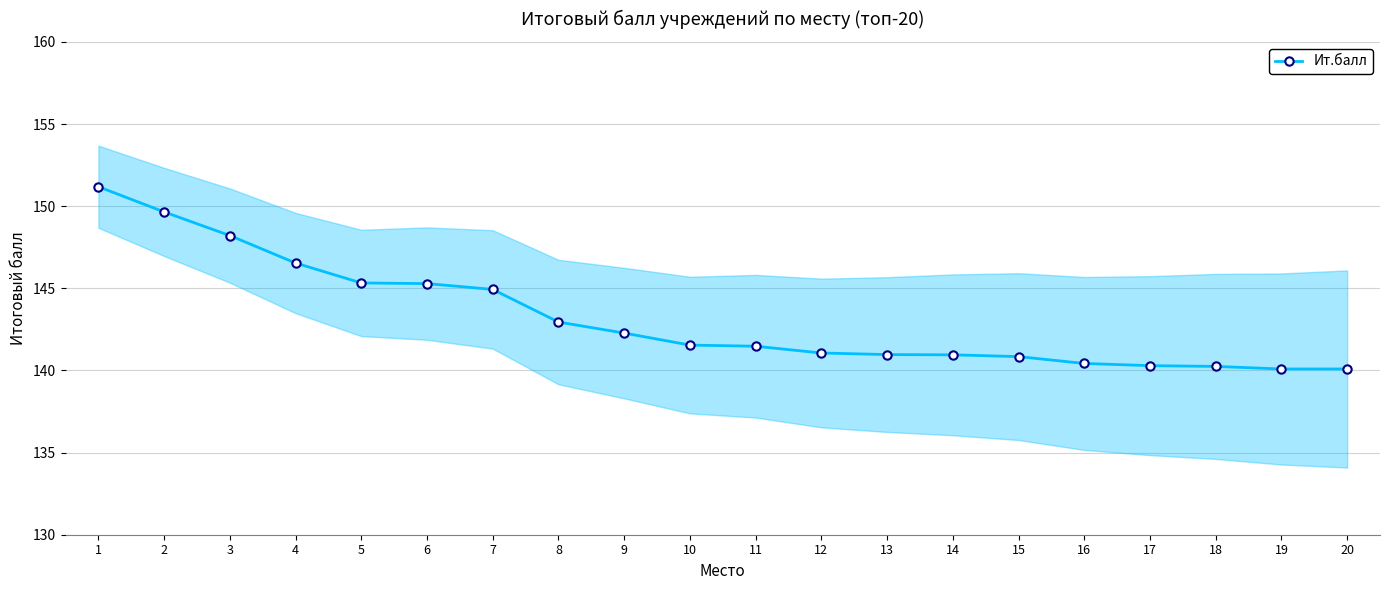

Reading left to right, extract all data points from this chart.

1=151.2	2=149.7	3=148.2	4=146.5	5=145.3	6=145.3	7=144.9	8=142.9	9=142.3	10=141.5	11=141.5	12=141.1	13=141.0	14=141.0	15=140.8	16=140.4	17=140.3	18=140.2	19=140.1	20=140.1